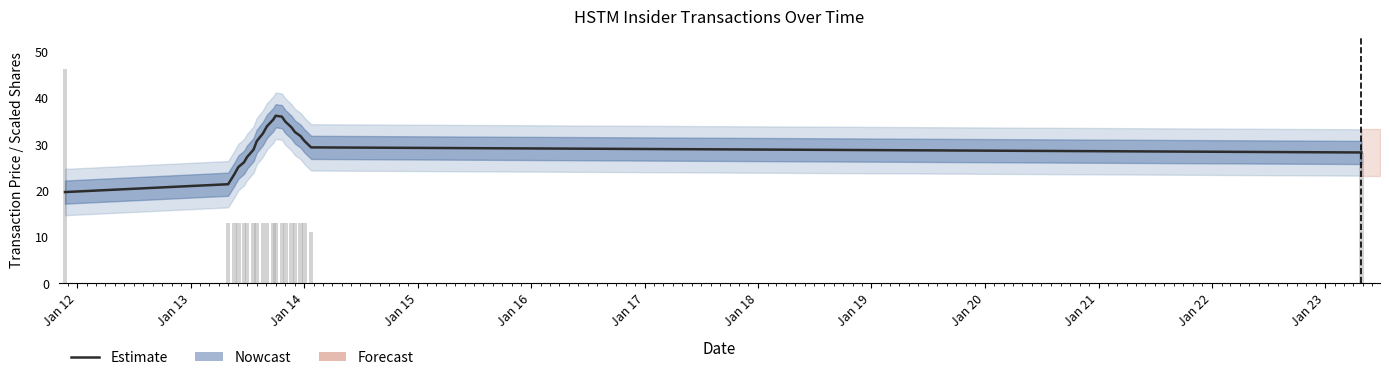

What is the minimum value shown in the chart?

11.1